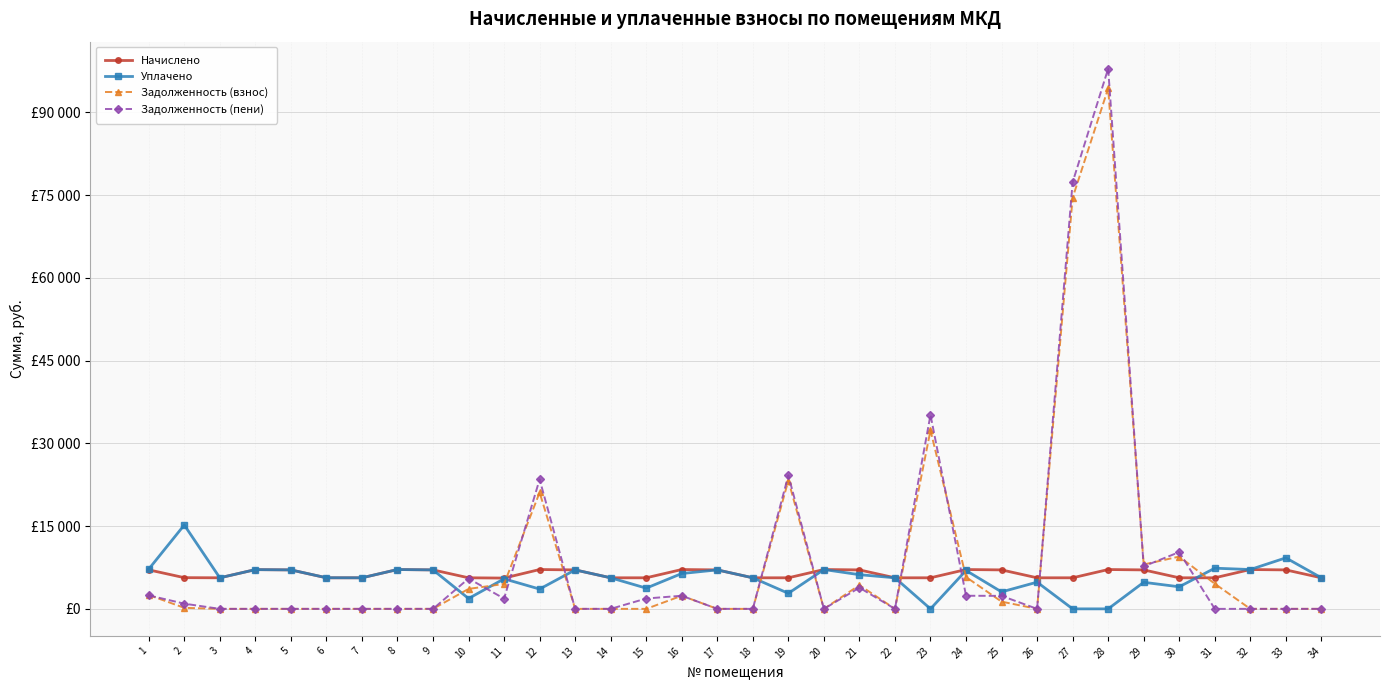

True or false: Уплачено and Задолженность (пени) cross at least once.

True